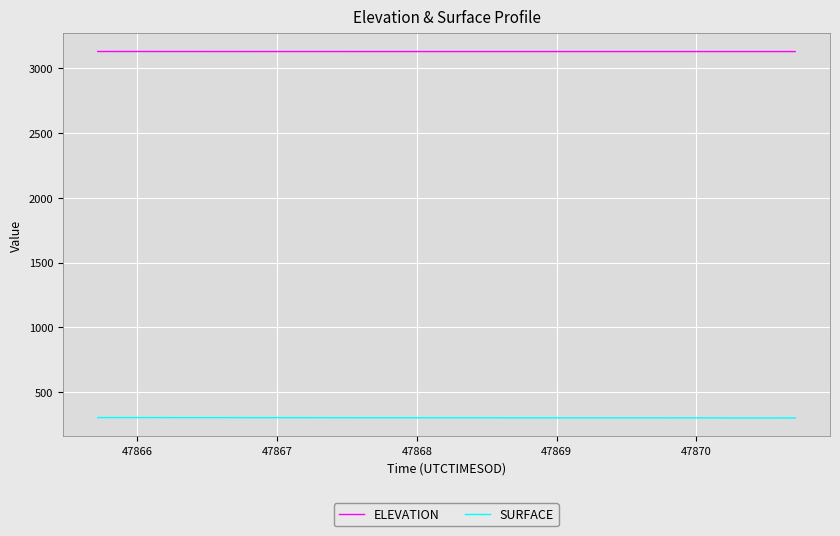

List the series in order of their peak value, highest first.

ELEVATION, SURFACE